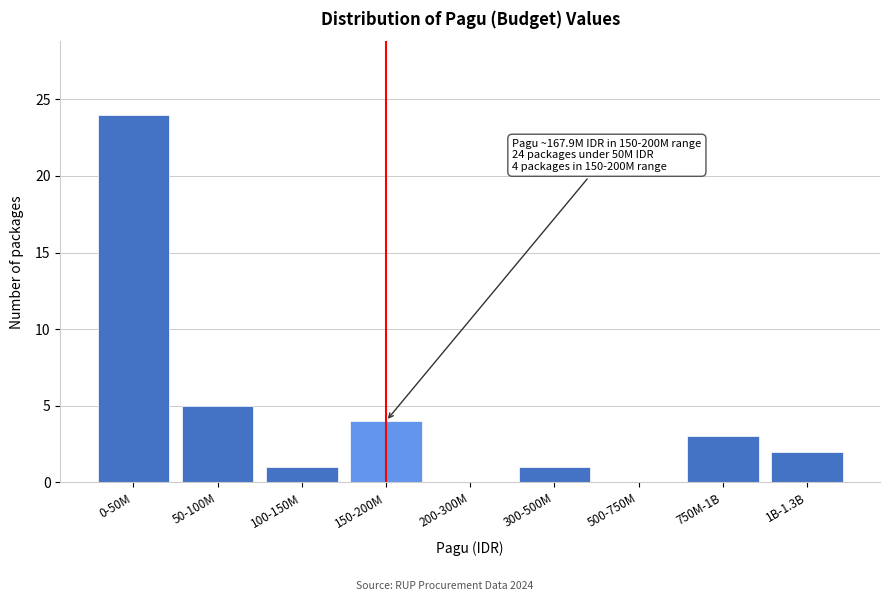

Reading left to right, extract all data points from this chart.

0-50M=24	50-100M=5	100-150M=1	150-200M=4	200-300M=0	300-500M=1	500-750M=0	750M-1B=3	1B-1.3B=2